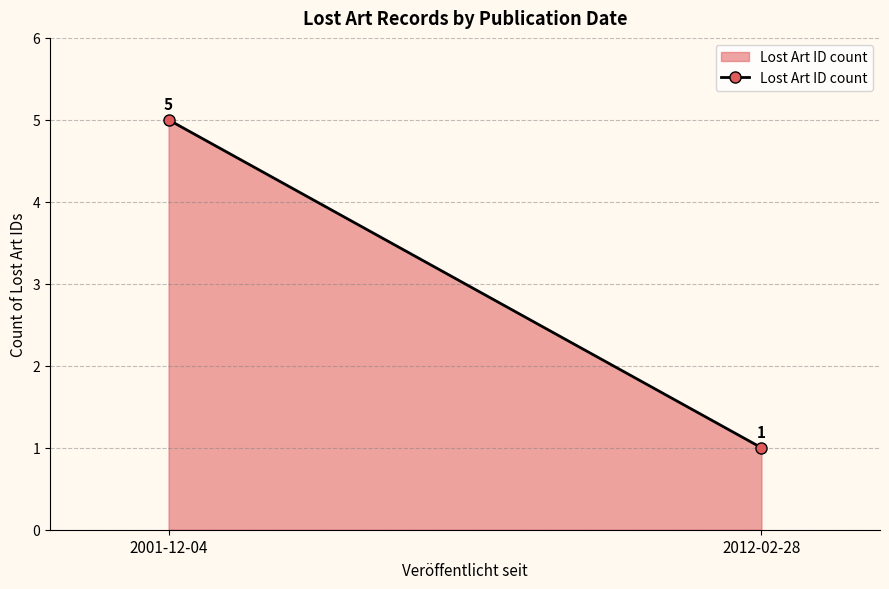

What is the difference between the maximum and minimum values?

4